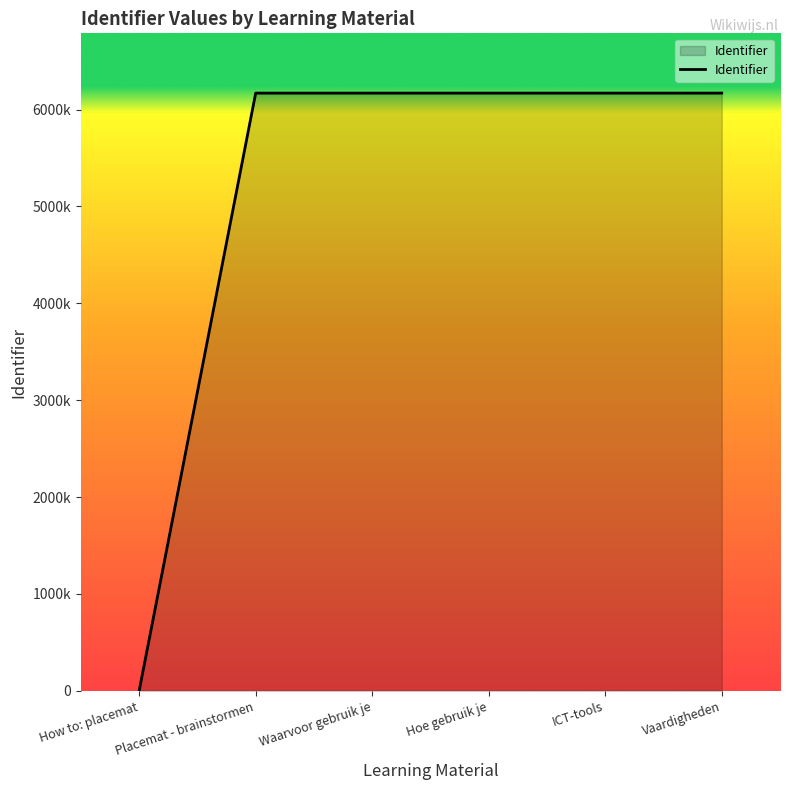

Which has a higher value, Hoe gebruik je or Placemat - brainstormen?

Hoe gebruik je